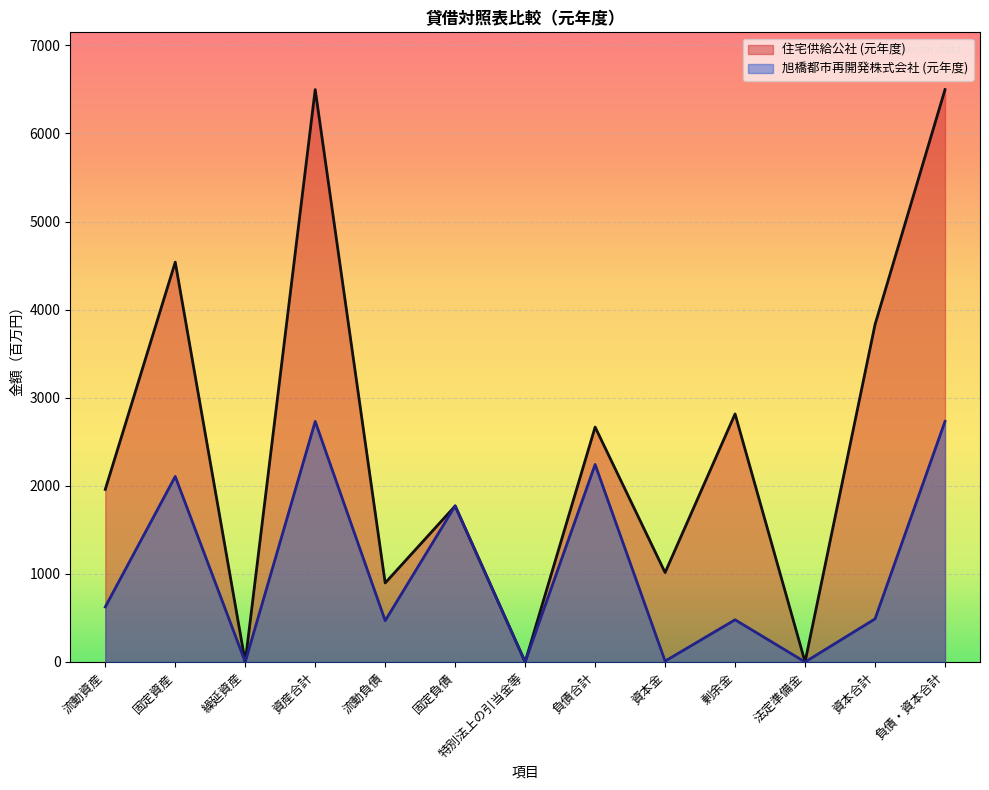

Which category has the highest value across all series?

資産合計